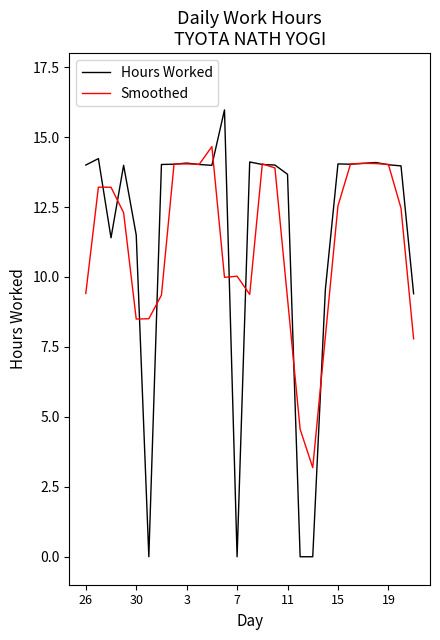

What are all the series names shown in the legend?

Hours Worked, Smoothed